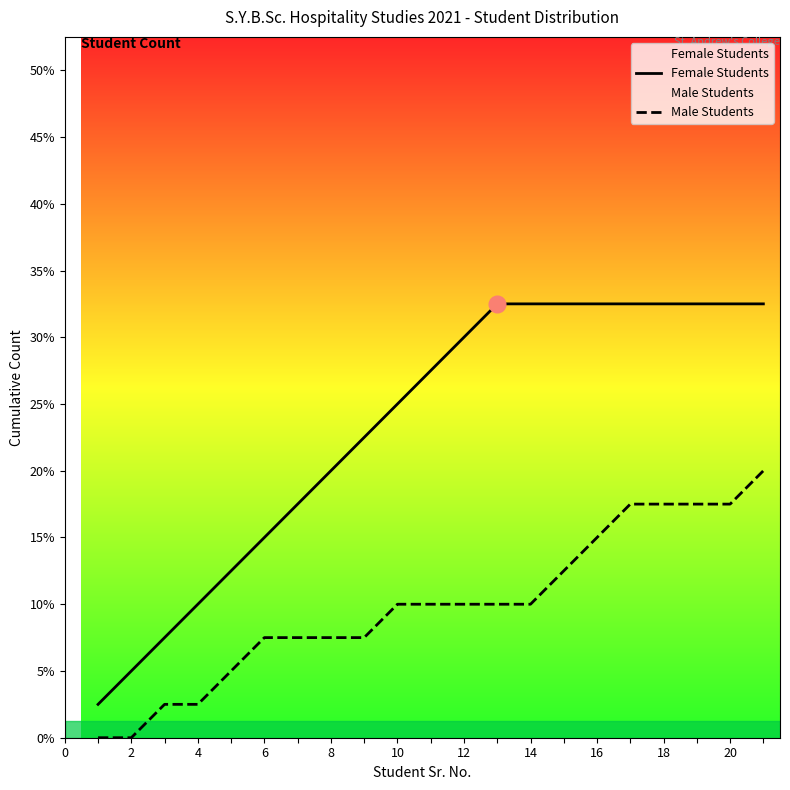

Rank the series by their average value, from highest to lowest.

Female Students, Male Students